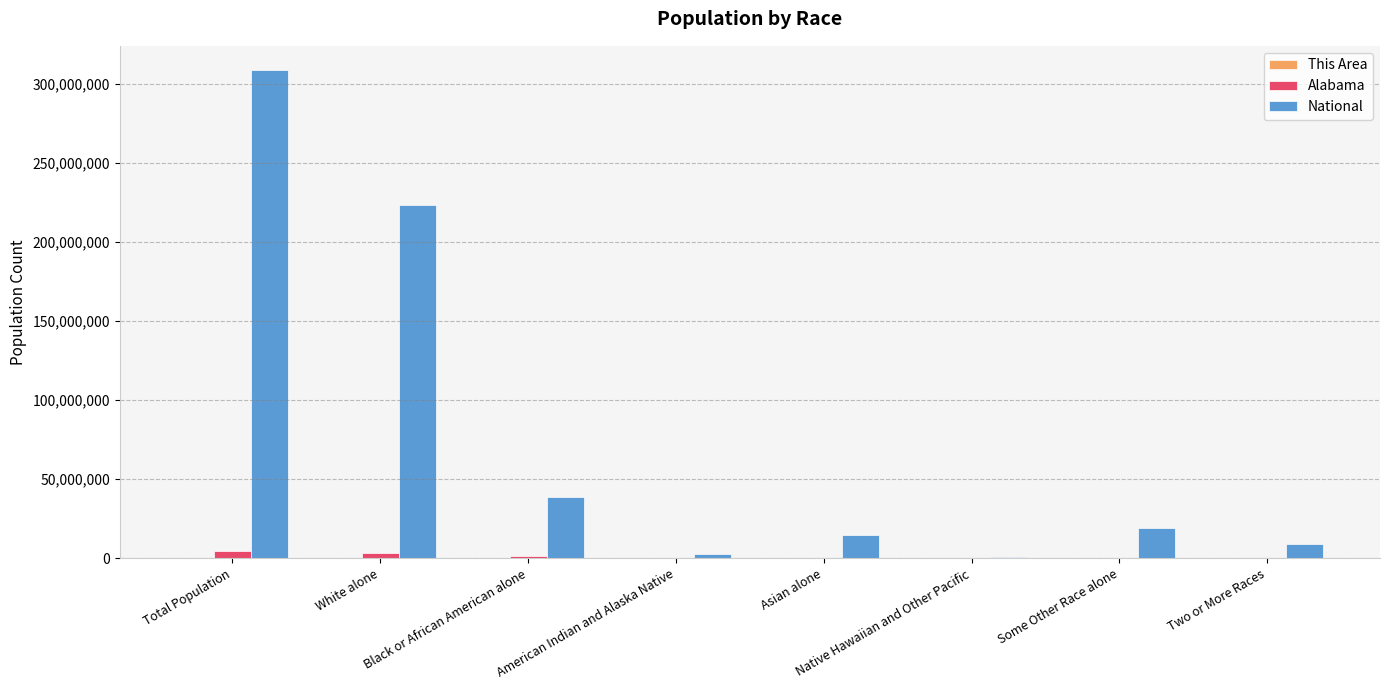

Between White alone and Some Other Race alone, which series saw the biggest shift?

National